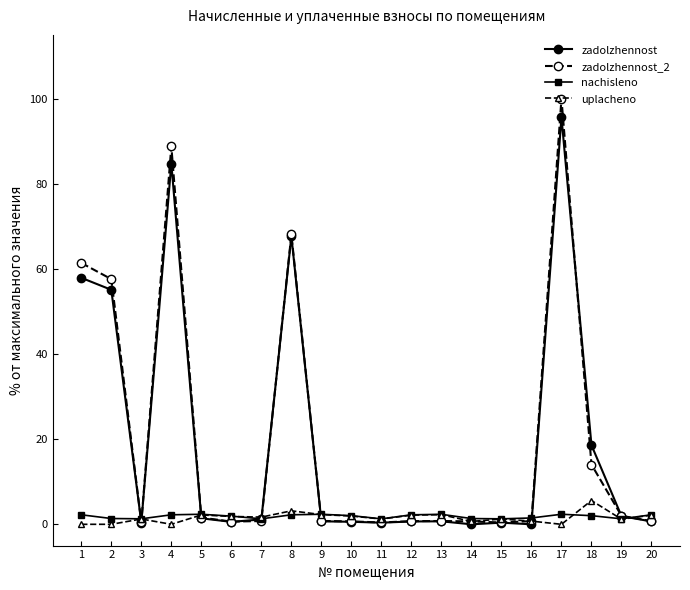

The uplacheno series shows 1.9 at 10. True or false?

True